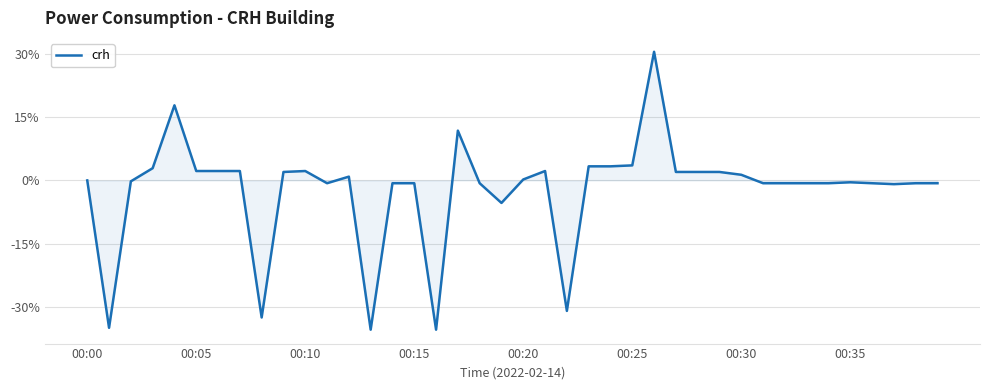

What is the smallest value displayed?

-35.3